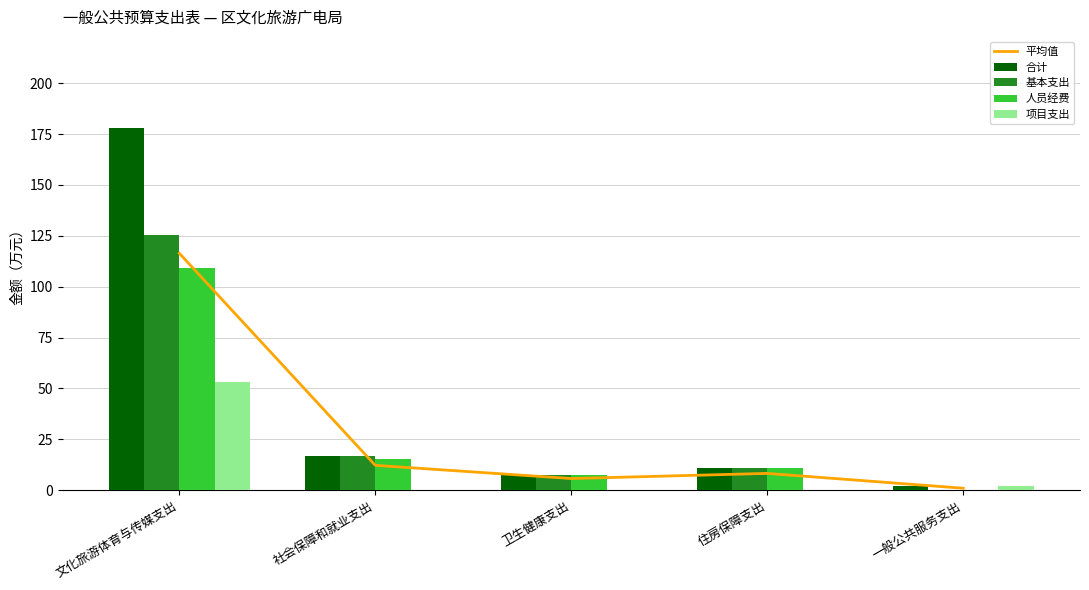

What is the label of the 3rd bar from the left?

卫生健康支出